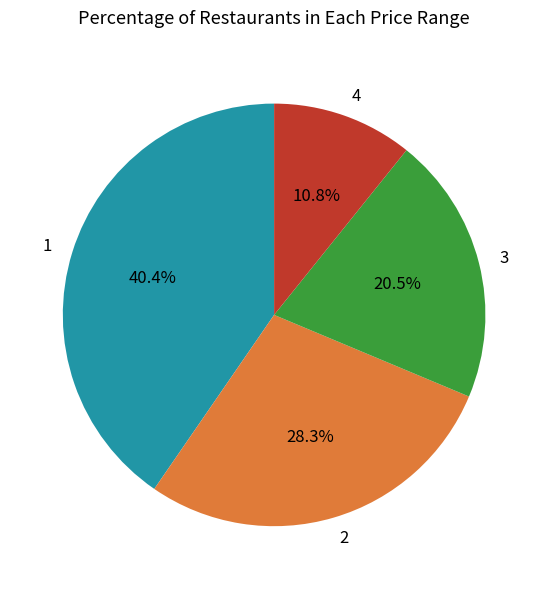

Count the number of slices in the pie.

4